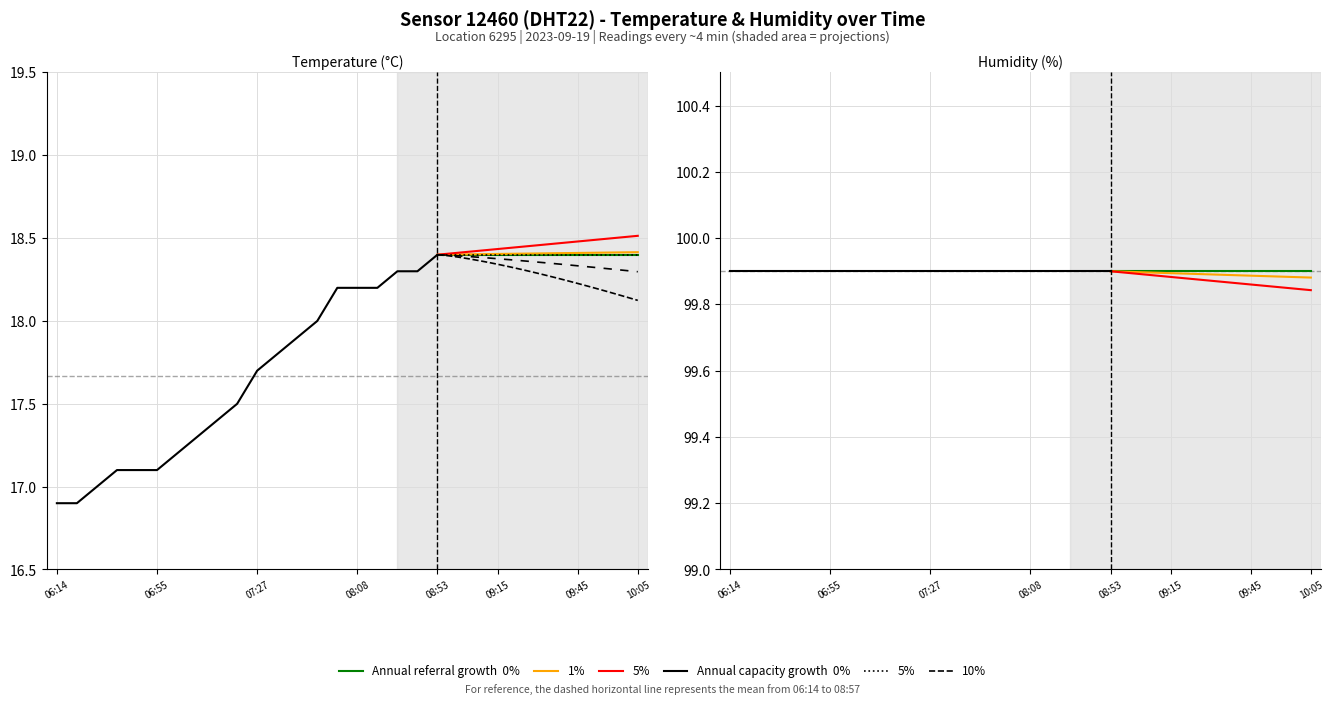

Approximately how many times larger is the value at 06:14 compared to 08:08?

0.9